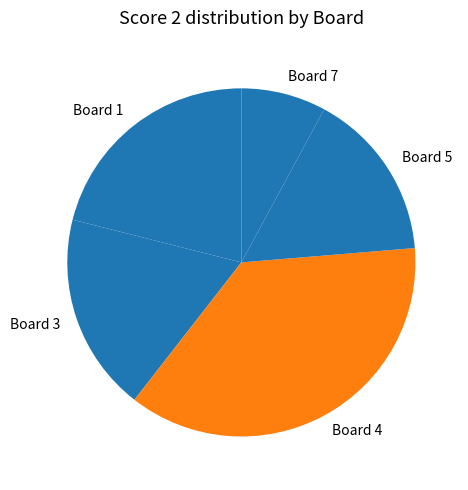

Does Board 4 represent more than half of the total?

No